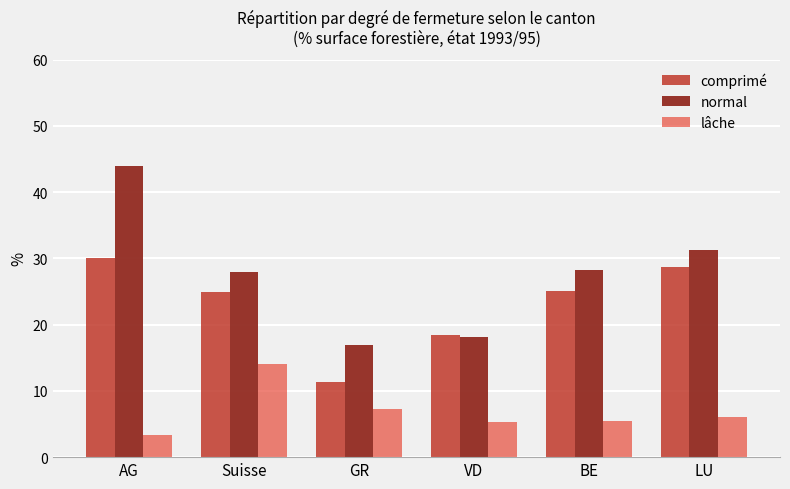

What is the total value across all series at Suisse?

67.0